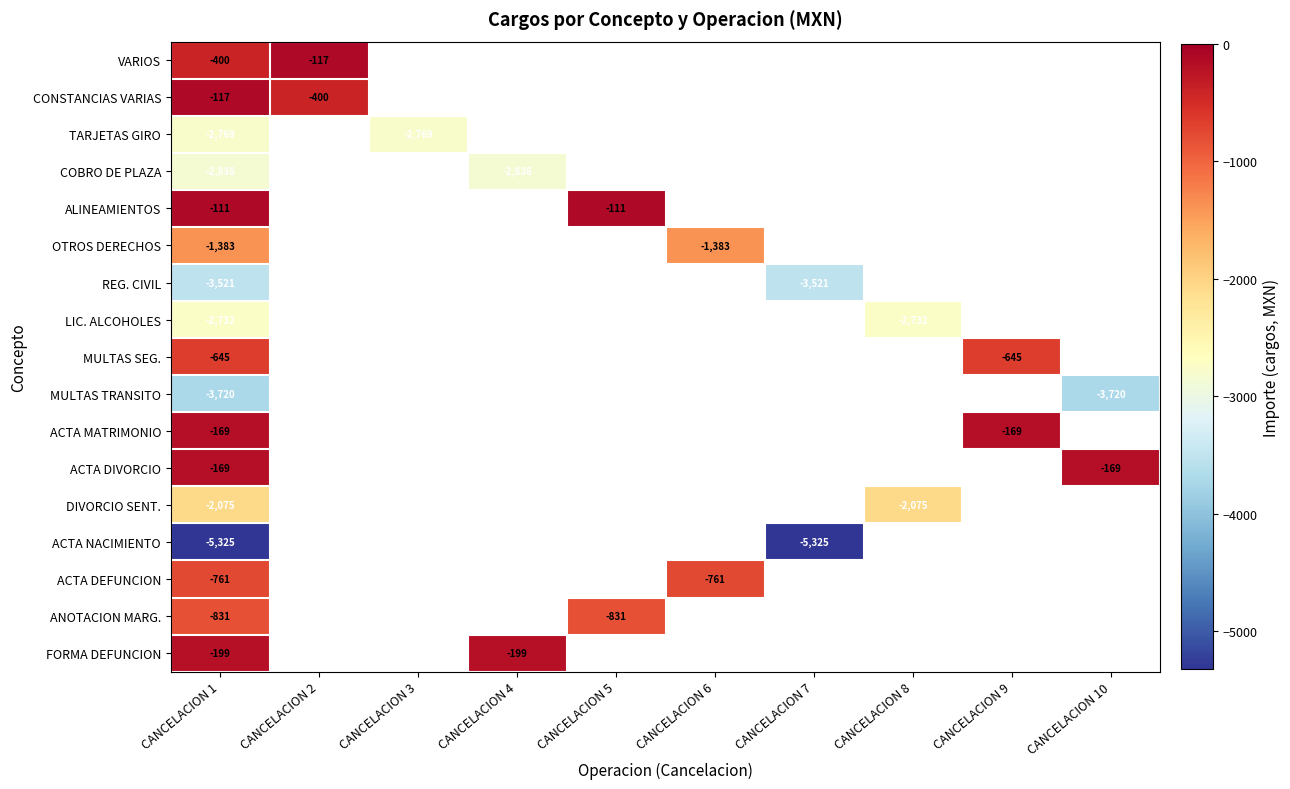

Which label corresponds to the smallest value in the chart?

CANCELACION 1